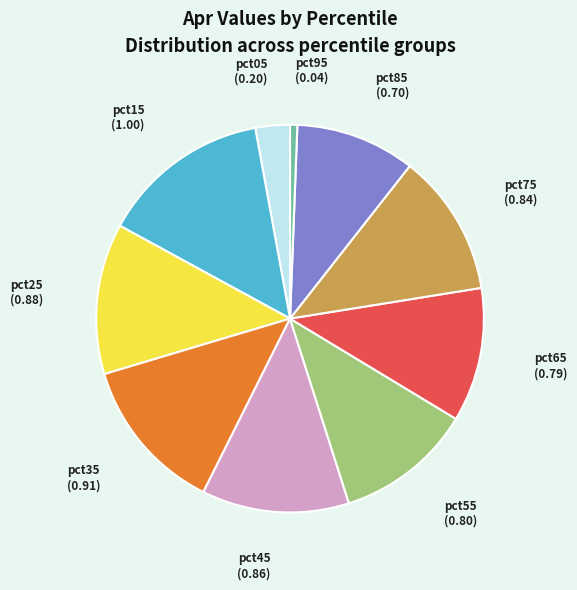

Count the number of slices in the pie.

10